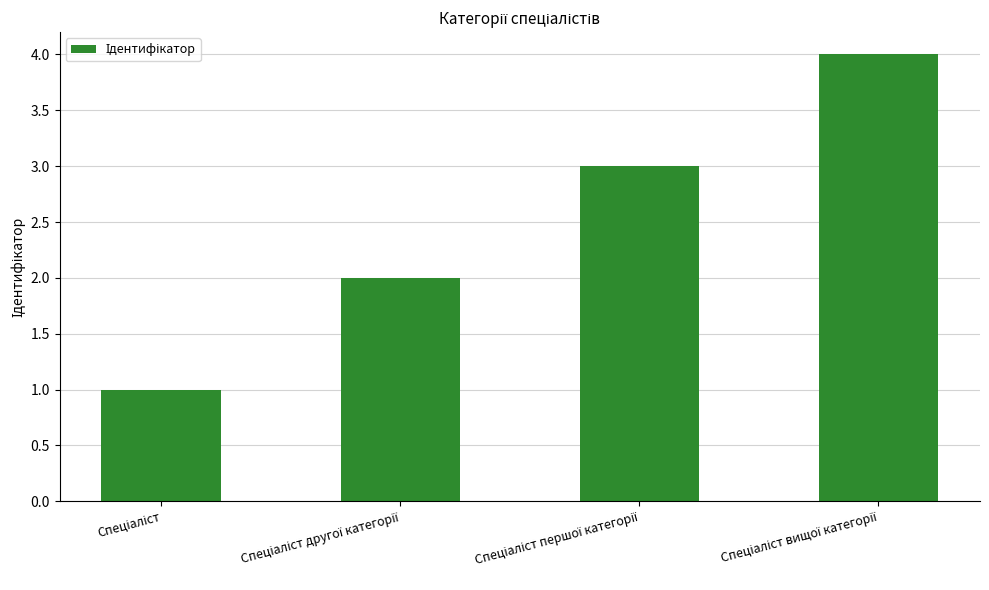

What is the maximum value shown in the chart?

4